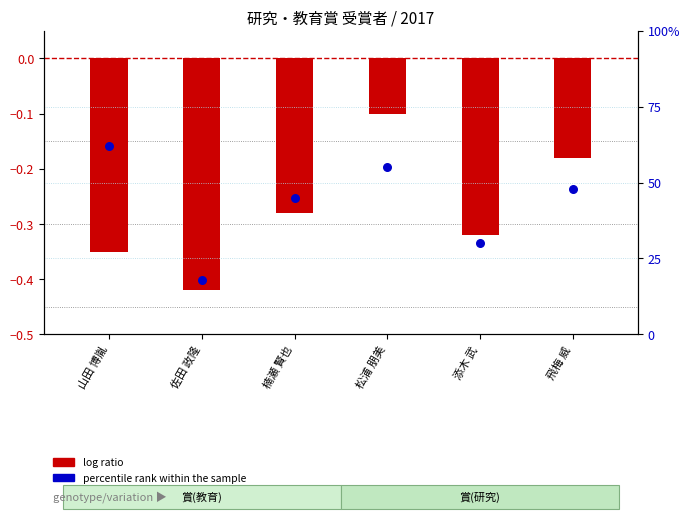

Which series contains the highest Y value?

percentile rank within the sample